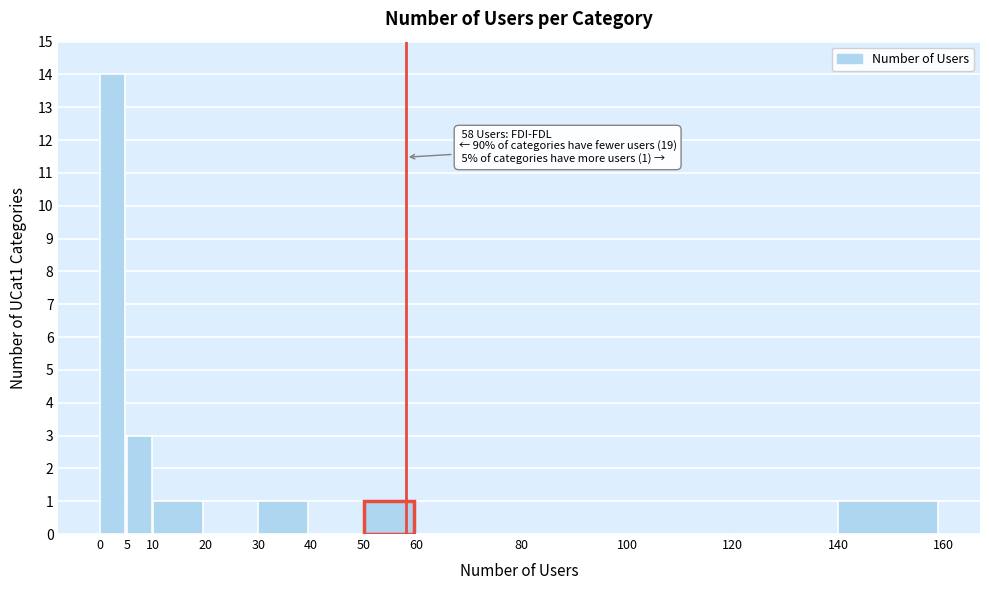

Reading left to right, extract all data points from this chart.

0=14	5=3	10=1	20=0	30=1	40=0	50=1	60=0	80=0	100=0	120=0	140=1